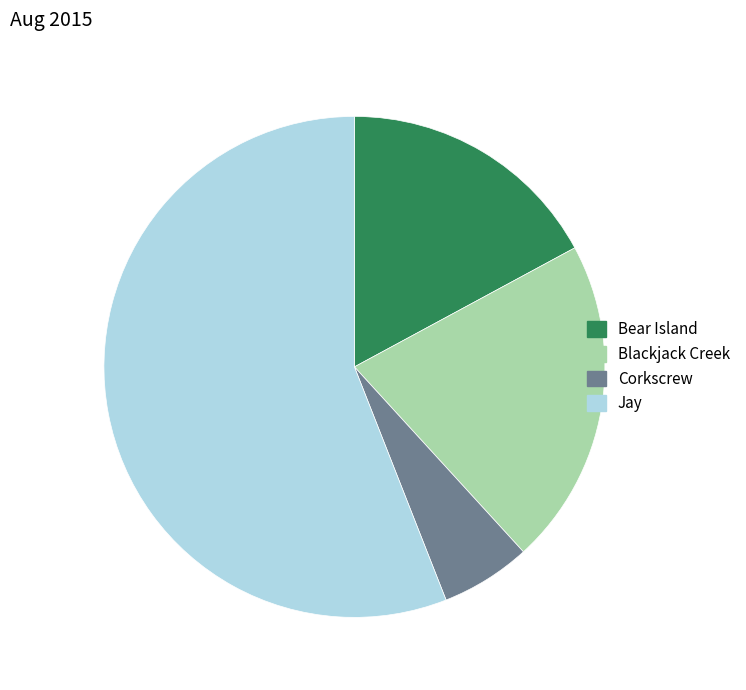

Which slice is the largest?

Jay